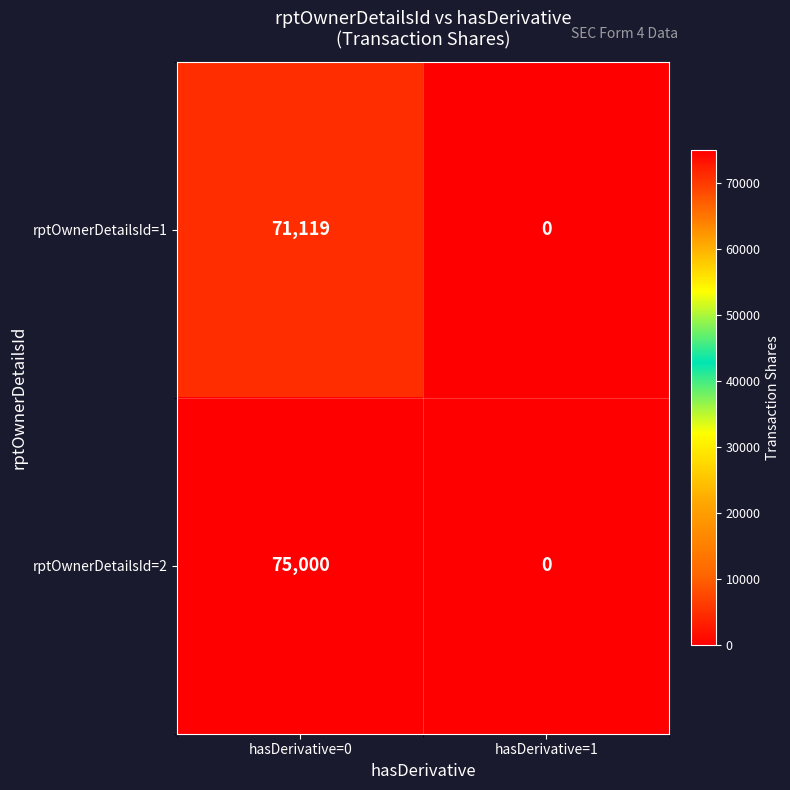

Which category has the highest value across all series?

hasDerivative=0